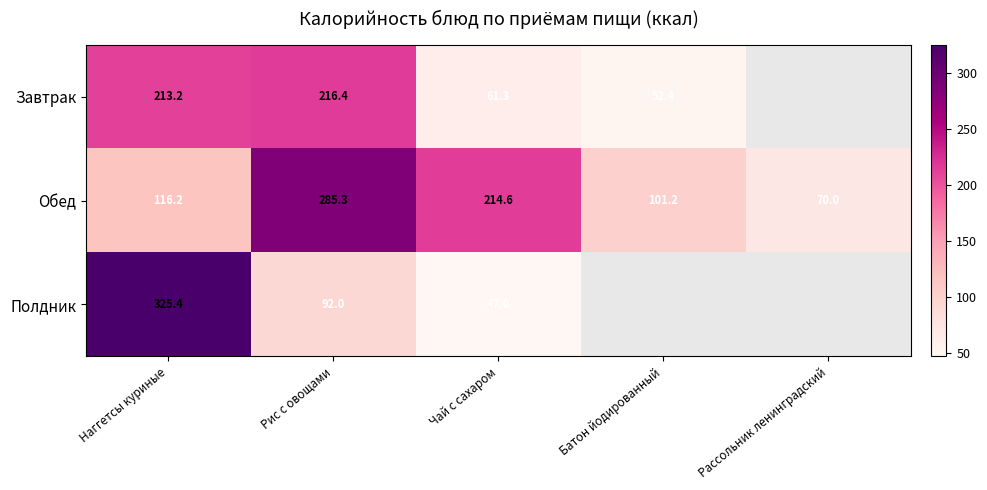

At Чай с сахаром, list the series in order from smallest to largest.

Полдник, Завтрак, Обед